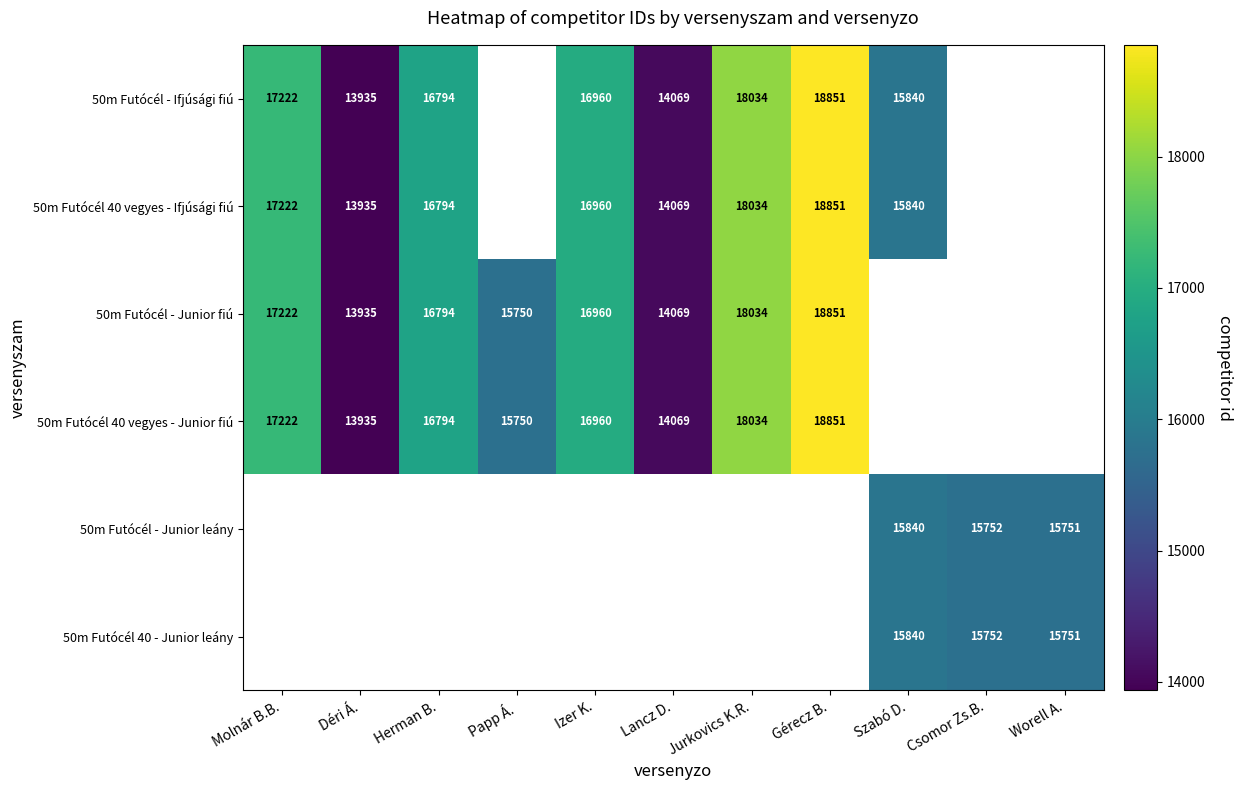

What is the difference between the 50m Futócél 40 vegyes - Ifjúsági fiú values at Szabó D. and Déri Á.?

1905